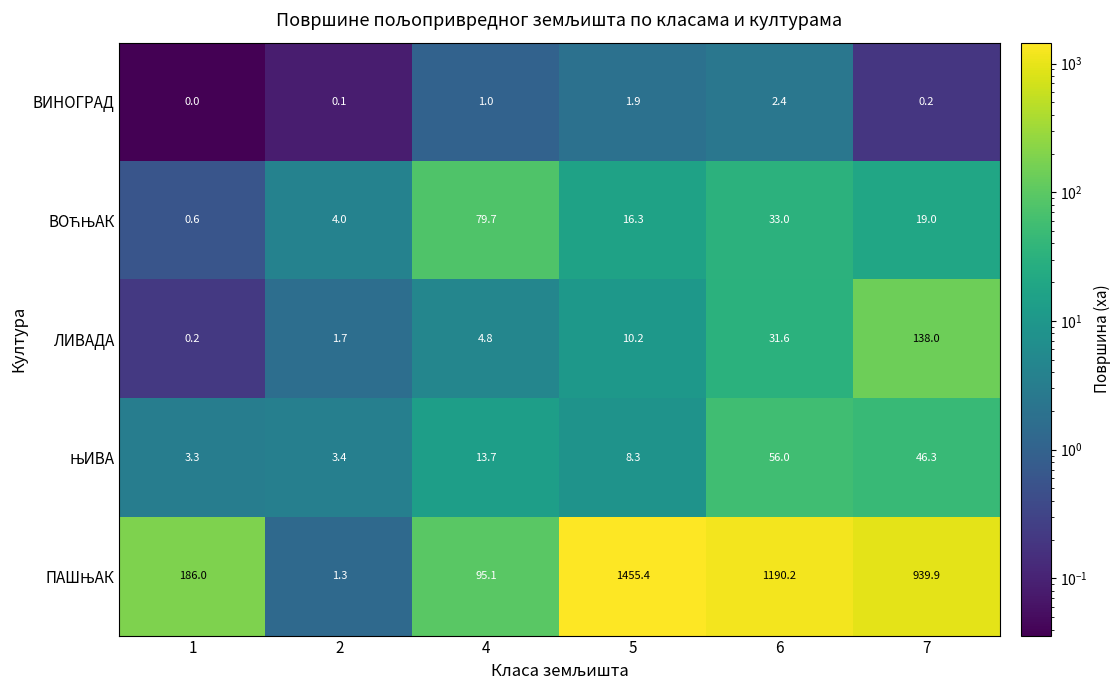

What is the difference between the second highest and minimum values in the ВИНОГРАД series?

1.9